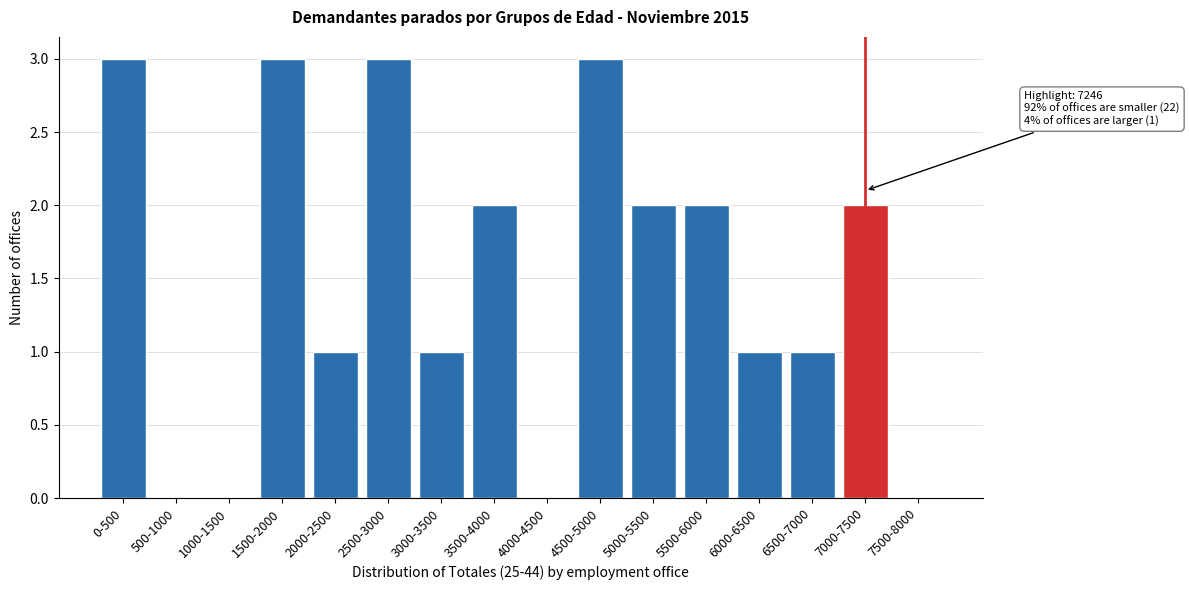

Reading left to right, what are all the values shown in this chart?

0-500=3	500-1000=0	1000-1500=0	1500-2000=3	2000-2500=1	2500-3000=3	3000-3500=1	3500-4000=2	4000-4500=0	4500-5000=3	5000-5500=2	5500-6000=2	6000-6500=1	6500-7000=1	7000-7500=2	7500-8000=0